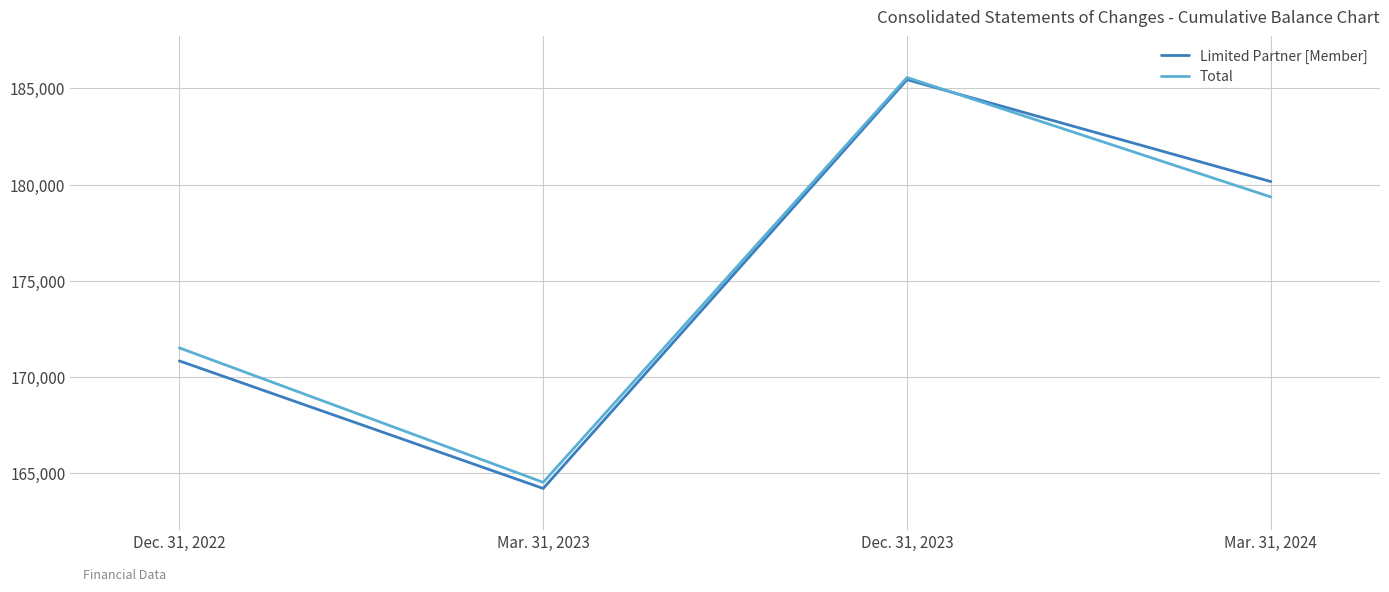

How many intersections are there between Limited Partner [Member] and Total?

1